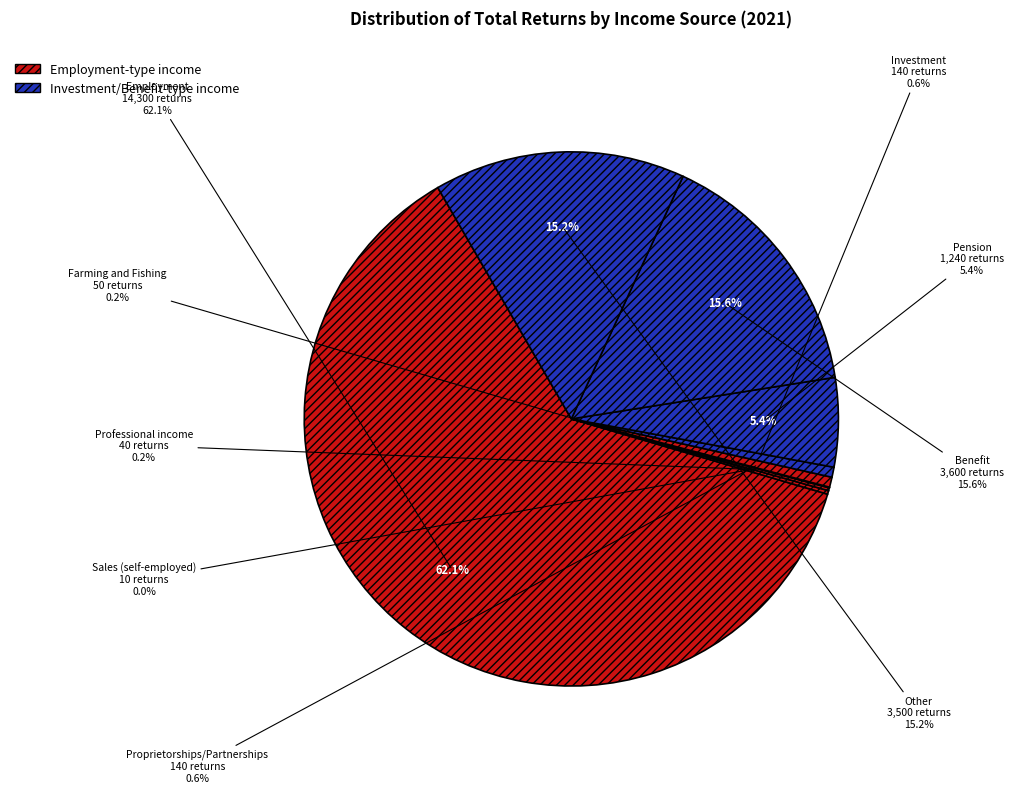

To the nearest percent, what portion does Benefit represent?

16%